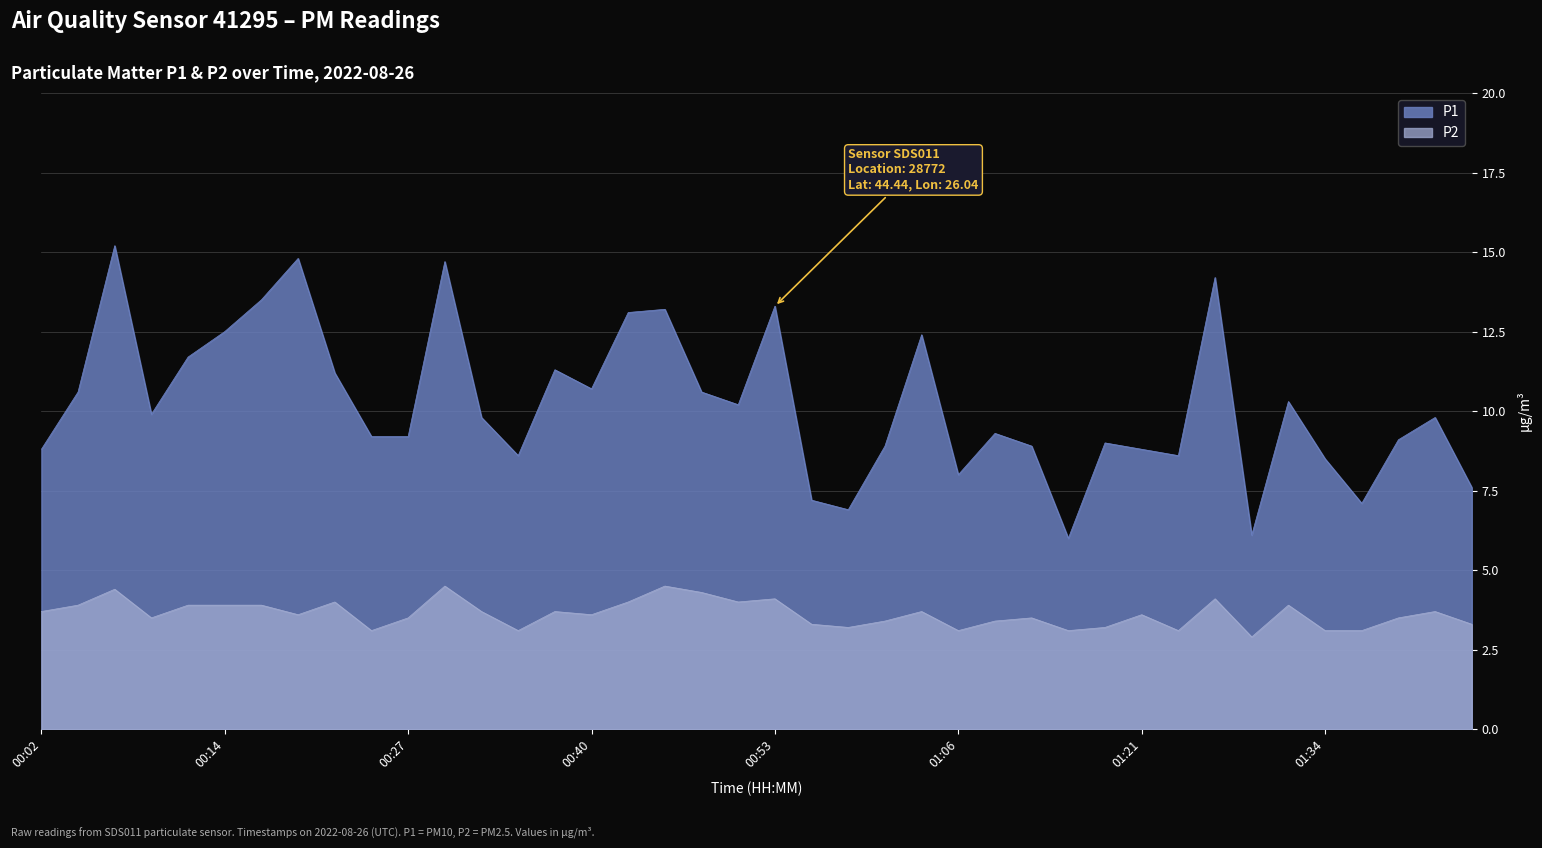

Reading right to left, what are all the values shown in this chart?

P1: 7.6	9.8	9.1	7.1	8.5	10.3	6.1	14.2	8.6	8.8	9.0	6.0	8.9	9.3	8.0	12.4	8.9	6.9	7.2	13.3	10.2	10.6	13.2	13.1	10.7	11.3	8.6	9.8	14.7	9.2	9.2	11.2	14.8	13.5	12.5	11.7	9.9	15.2	10.6	8.8
P2: 3.3	3.7	3.5	3.1	3.1	3.9	2.9	4.1	3.1	3.6	3.2	3.1	3.5	3.4	3.1	3.7	3.4	3.2	3.3	4.1	4.0	4.3	4.5	4.0	3.6	3.7	3.1	3.7	4.5	3.5	3.1	4.0	3.6	3.9	3.9	3.9	3.5	4.4	3.9	3.7